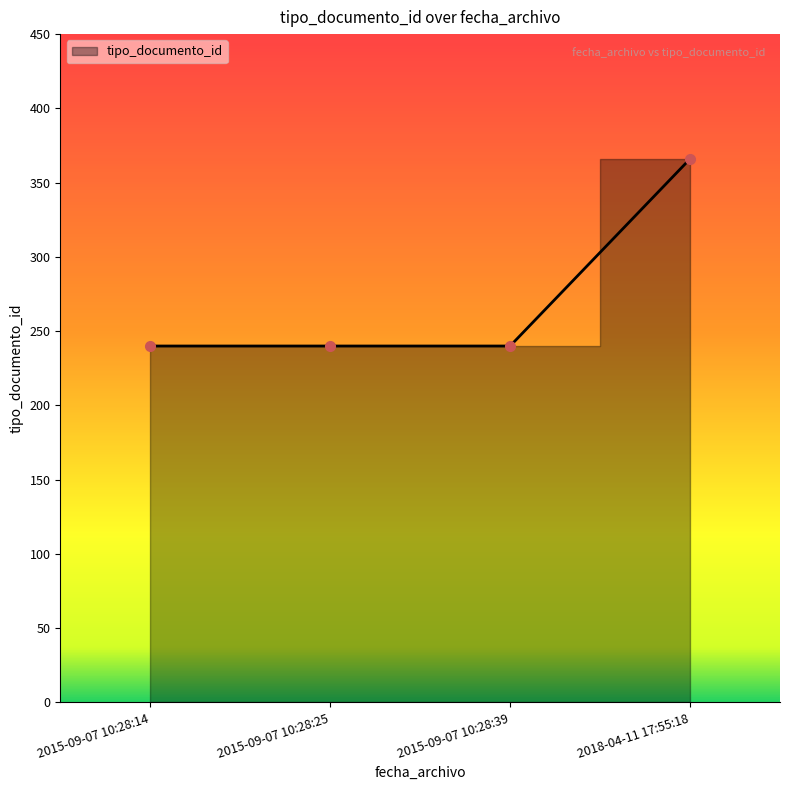

Approximately how many times larger is the value at 2018-04-11 17:55:18 compared to 2015-09-07 10:28:39?

1.5